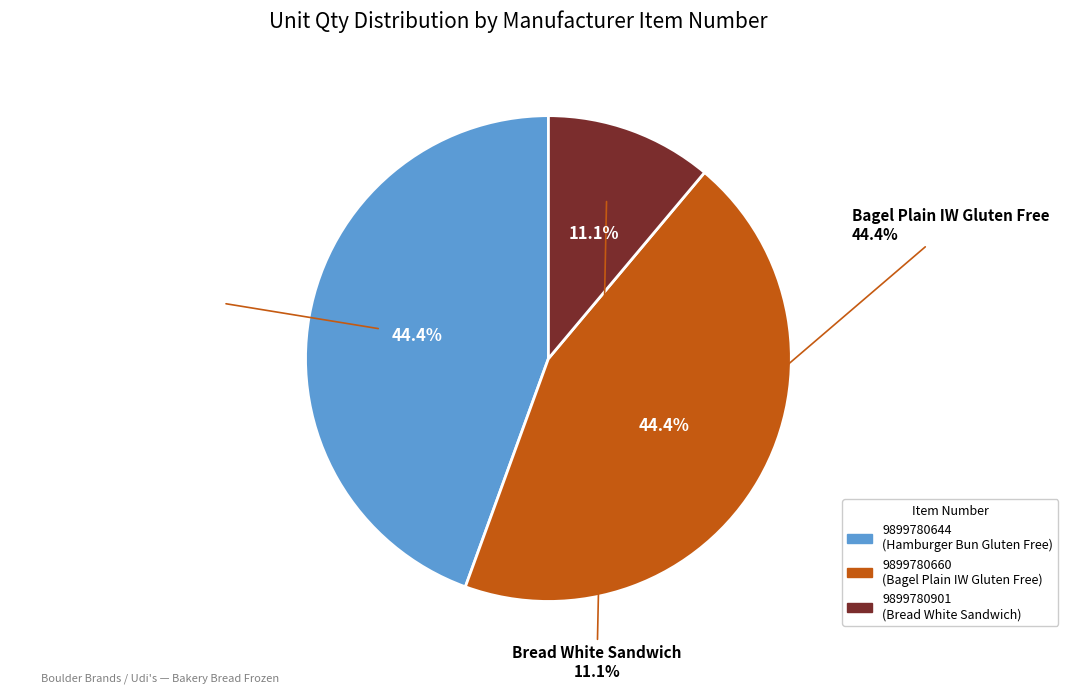

True or false: 9899780901 accounts for 11% of the total.

True